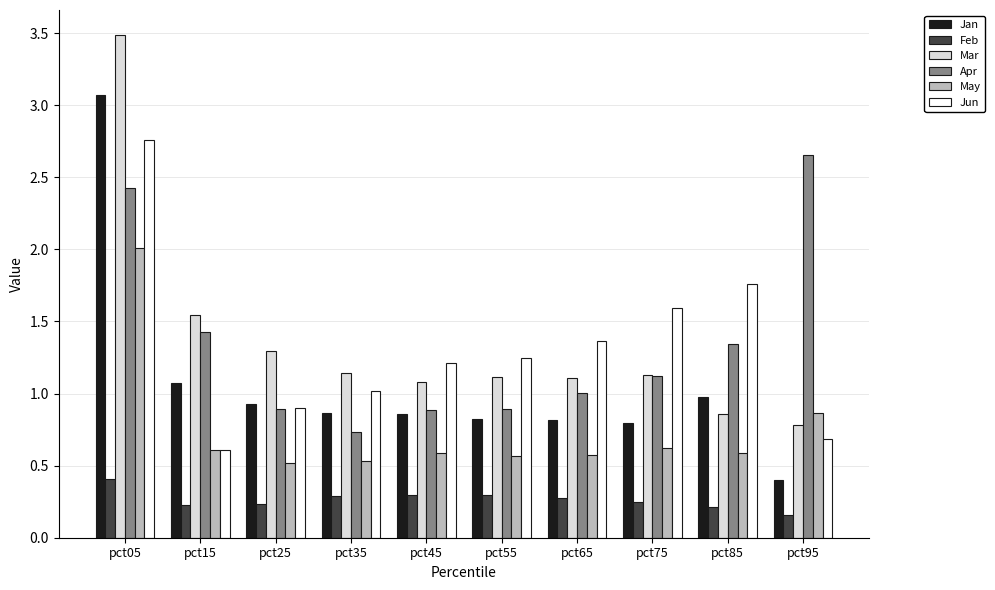

What is the difference between the Feb values at pct45 and pct05?

0.1